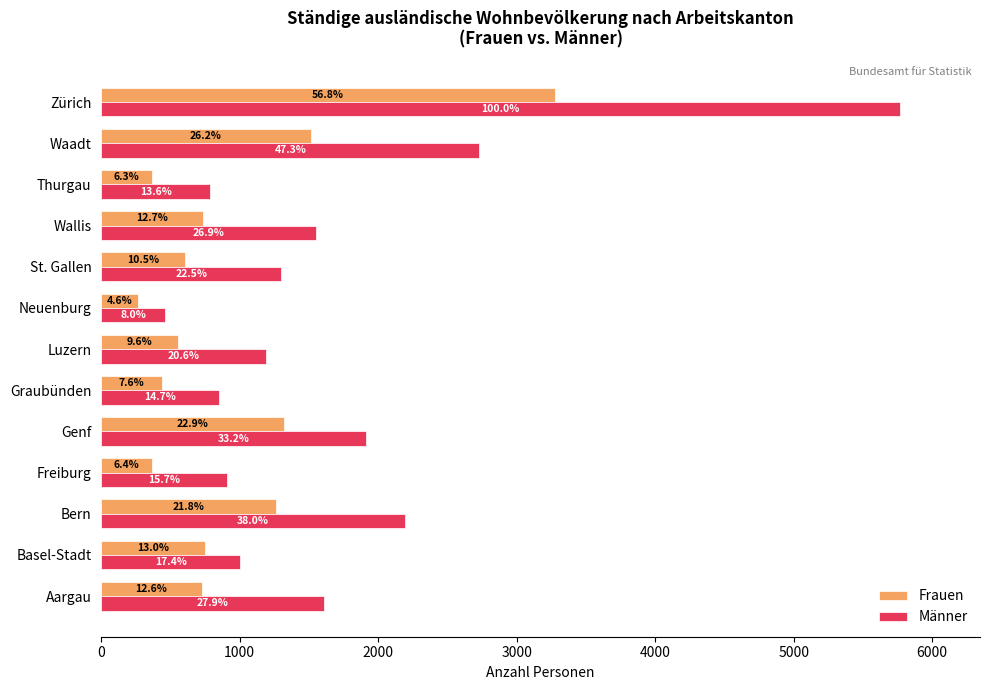

What are all the series names shown in the legend?

Frauen, Männer